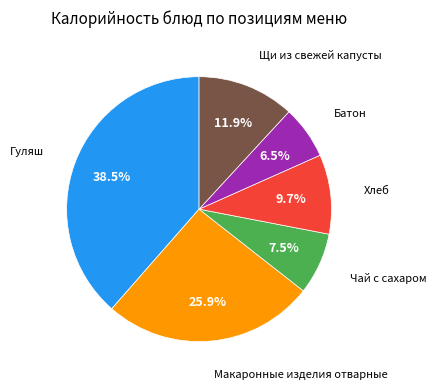

How many segments does this pie chart have?

6